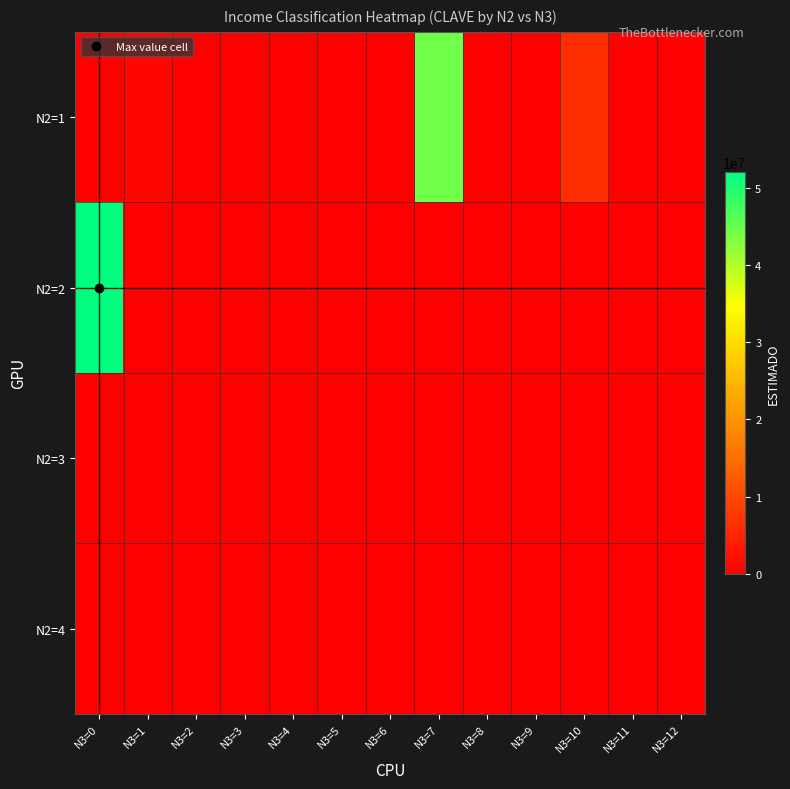

How many data points does each series have?

13